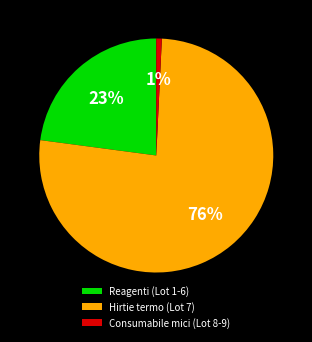

The Hirtie termo (Lot 7) slice represents 64% of the pie. True or false?

False